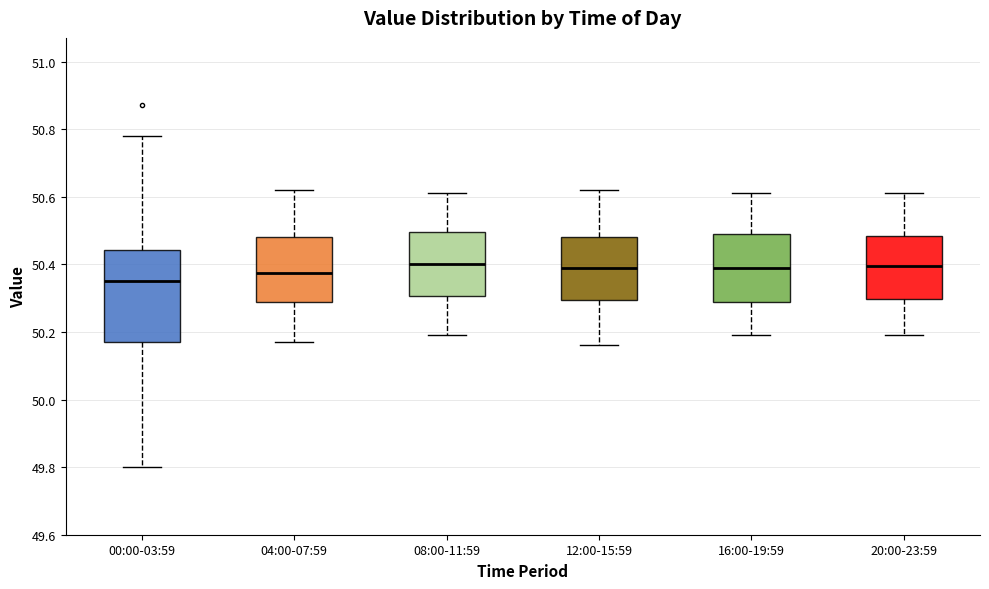

Reading left to right, read every box against the y-axis: the position of its median line, the range the box covers, and the ends of its whiskers. The values are not printed on the chart, so give them approximately, as read against the axis.

00:00-03:59: median 50.36, box 50.18 to 50.44, whiskers 49.80 to 50.78
04:00-07:59: median 50.38, box 50.28 to 50.48, whiskers 50.18 to 50.62
08:00-11:59: median 50.40, box 50.30 to 50.50, whiskers 50.20 to 50.62
12:00-15:59: median 50.40, box 50.30 to 50.48, whiskers 50.16 to 50.62
16:00-19:59: median 50.40, box 50.30 to 50.50, whiskers 50.20 to 50.62
20:00-23:59: median 50.40, box 50.30 to 50.48, whiskers 50.20 to 50.62